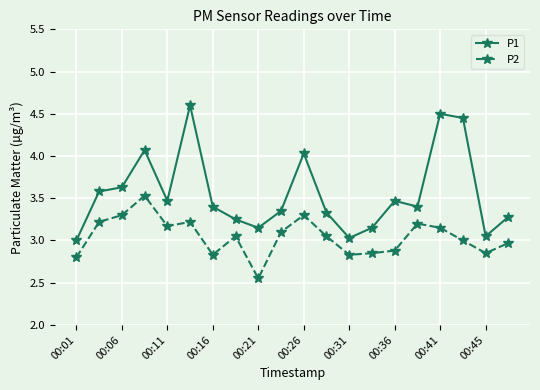

Which series has the largest total across all categories?

P1